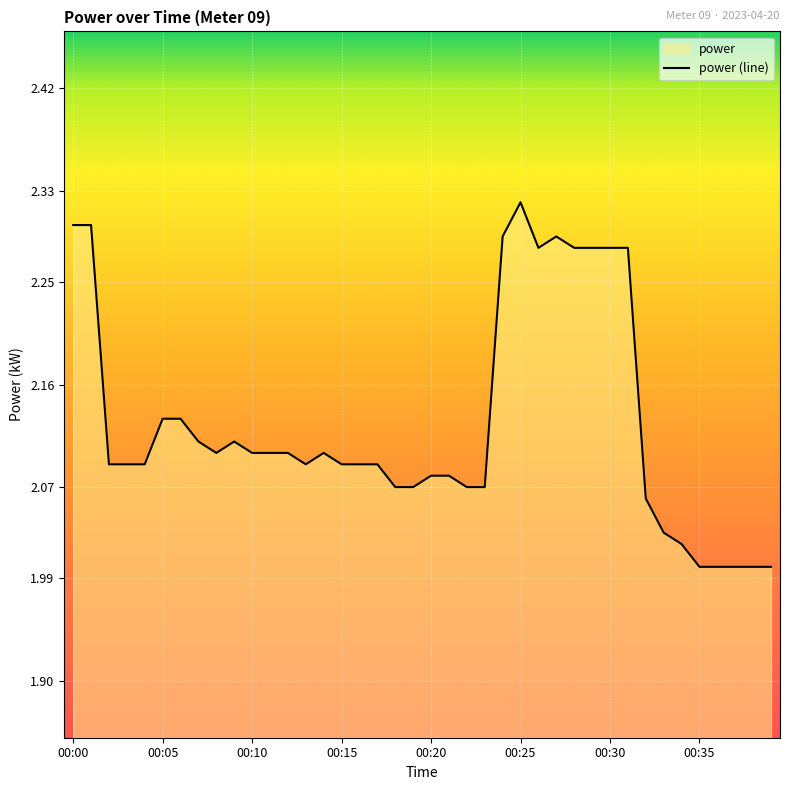

How many values exceed 2?

35